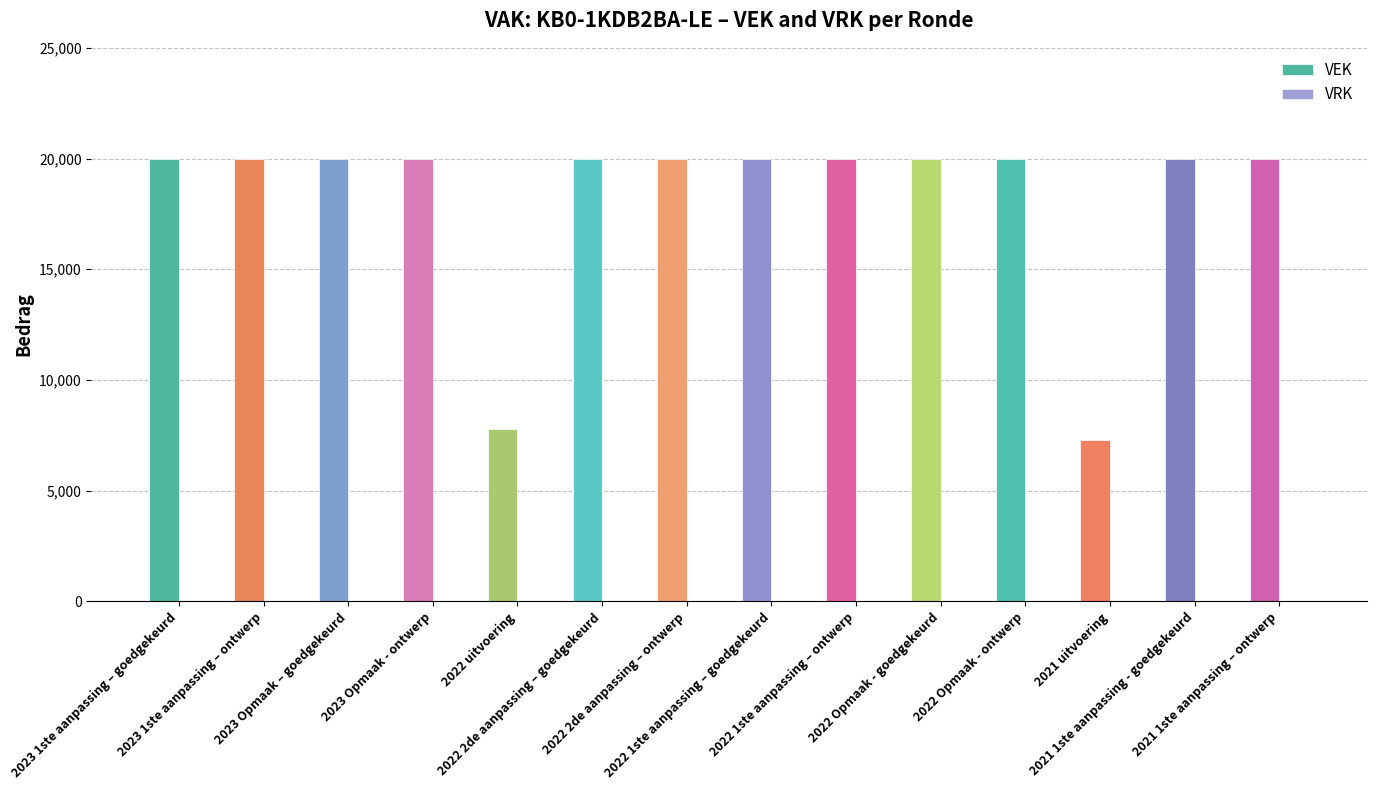

What is the minimum value shown in the chart?

7294